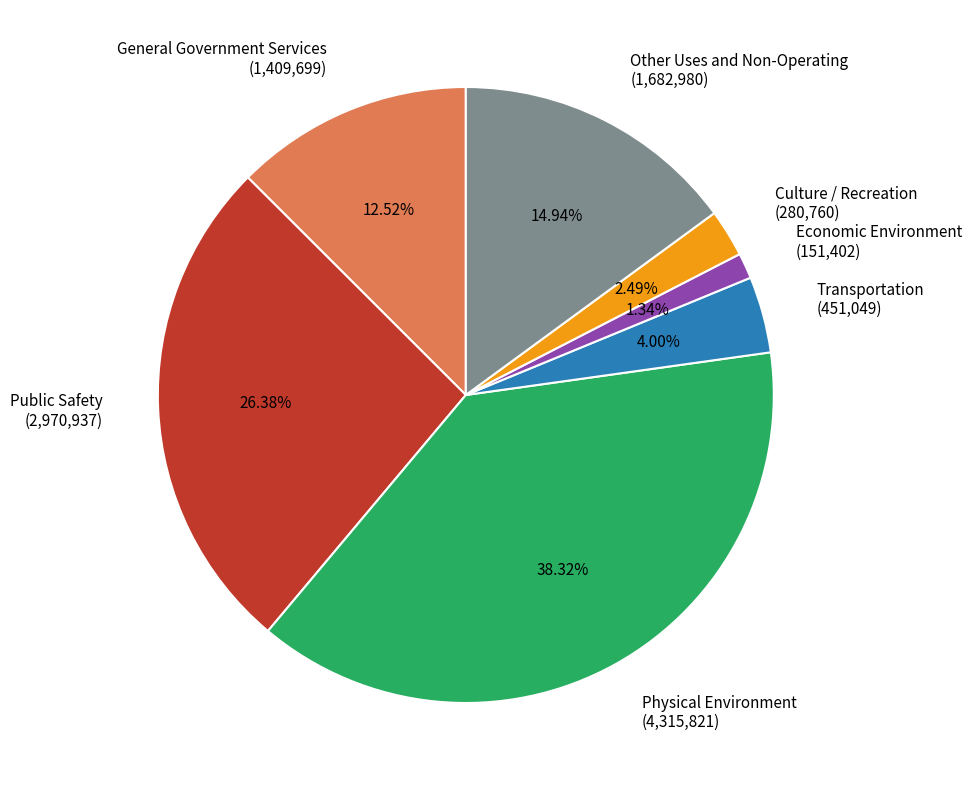

How much of the chart is everything except Economic Environment?

98.7%